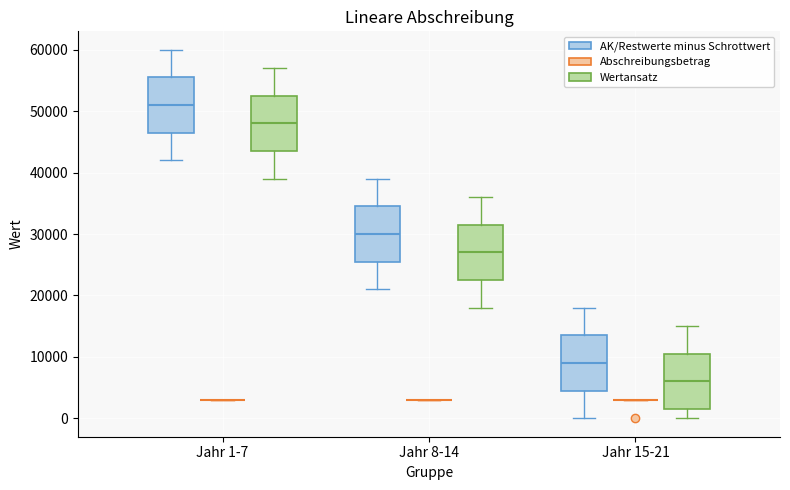

Reading left to right, transcribe this box plot: for each box, give where its median line is, the range the box spans, and where its two whiskers end, as read against the y-axis. The values are not printed on the chart, so give them approximately, as read against the axis.

Jahr 1-7 (AK/Restwerte minus Schrottwert): median 51000, box 47000 to 56000, whiskers 42000 to 60000
Jahr 1-7 (Abschreibungsbetrag): box collapsed to a line at 3000, whiskers 3000 to 3000
Jahr 1-7 (Wertansatz): median 48000, box 44000 to 53000, whiskers 39000 to 57000
Jahr 8-14 (AK/Restwerte minus Schrottwert): median 30000, box 26000 to 35000, whiskers 21000 to 39000
Jahr 8-14 (Abschreibungsbetrag): box collapsed to a line at 3000, whiskers 3000 to 3000
Jahr 8-14 (Wertansatz): median 27000, box 23000 to 32000, whiskers 18000 to 36000
Jahr 15-21 (AK/Restwerte minus Schrottwert): median 9000, box 5000 to 14000, whiskers 0 to 18000
Jahr 15-21 (Abschreibungsbetrag): box collapsed to a line at 3000, whiskers 3000 to 3000
Jahr 15-21 (Wertansatz): median 6000, box 2000 to 11000, whiskers 0 to 15000